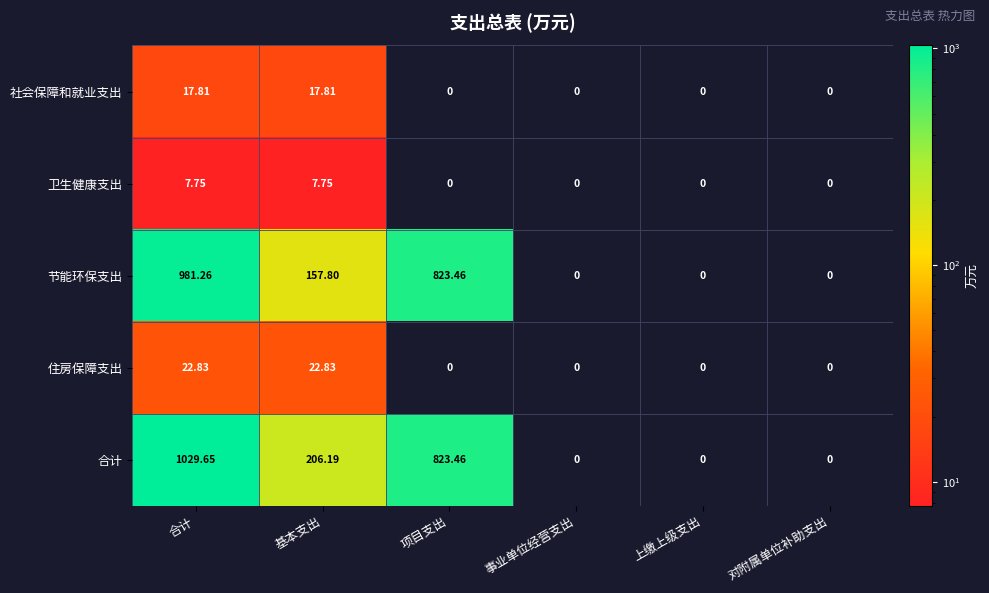

Which series has the largest range (max minus min)?

合计